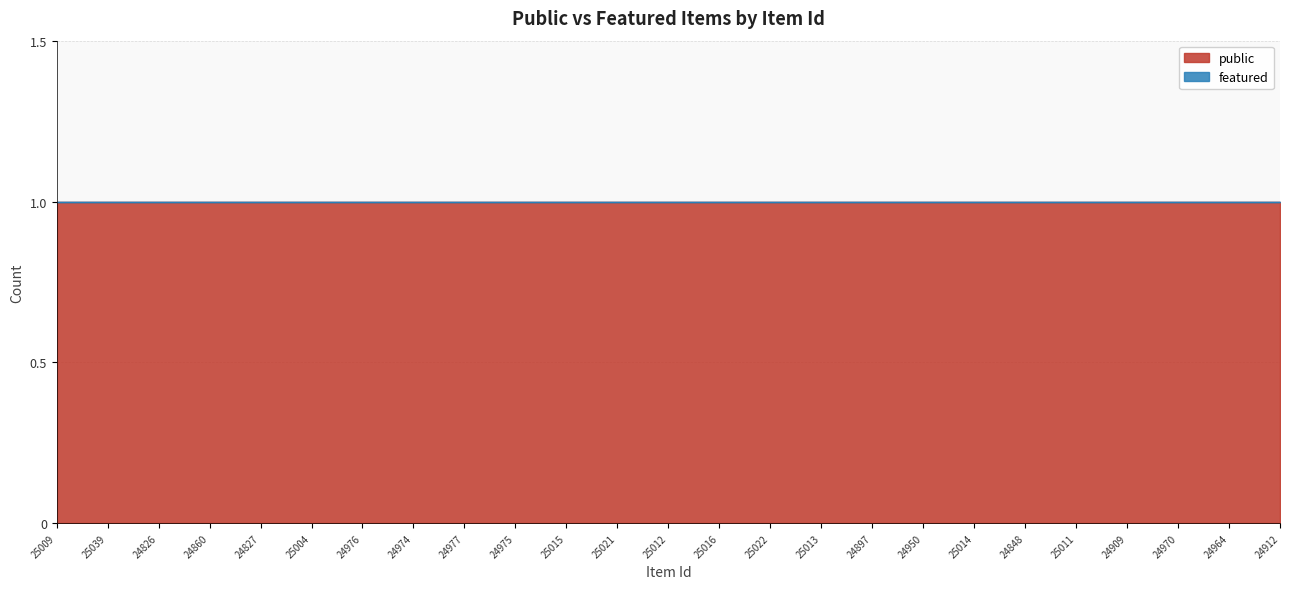

What are all the series names shown in the legend?

public, featured